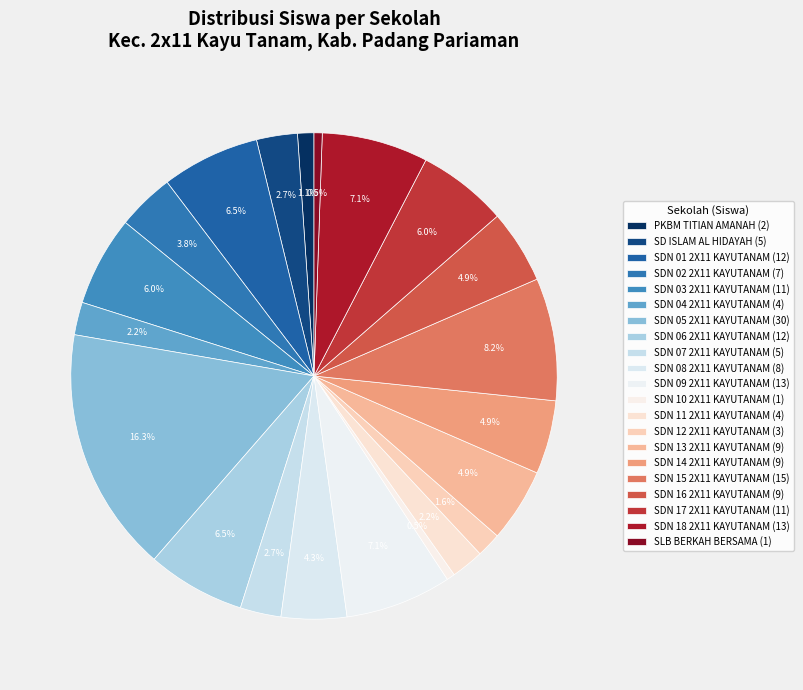

Combined, do SDN 11 2X11 KAYUTANAM and SDN 14 2X11 KAYUTANAM account for over 50%?

No